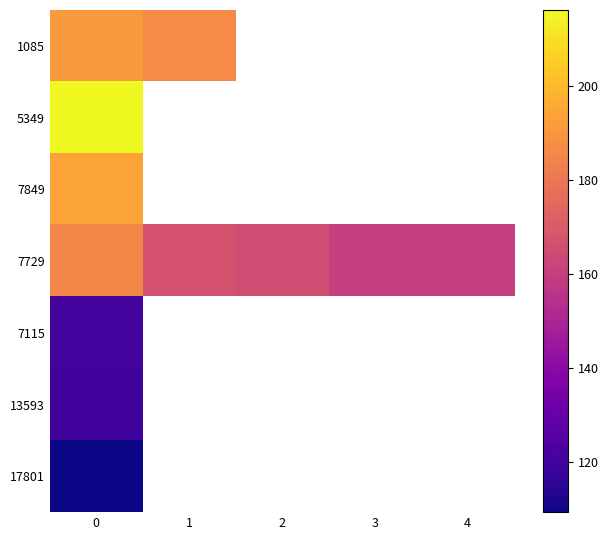

What is the highest value of the 7115 series?

121.2